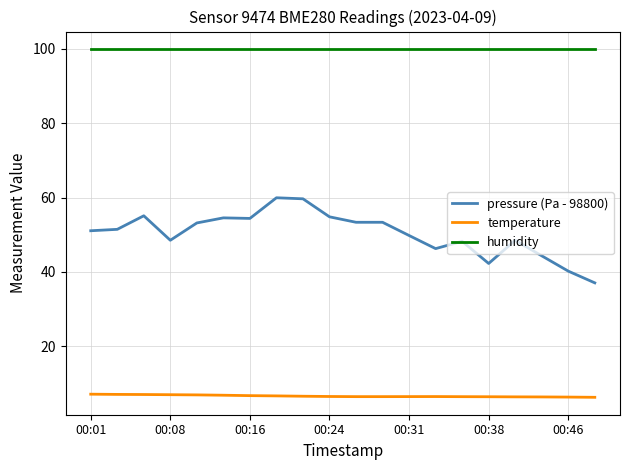

Which series has the largest range (max minus min)?

pressure (Pa - 98800)